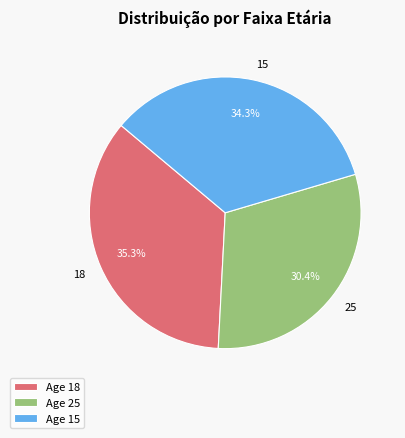

Count the number of slices in the pie.

3